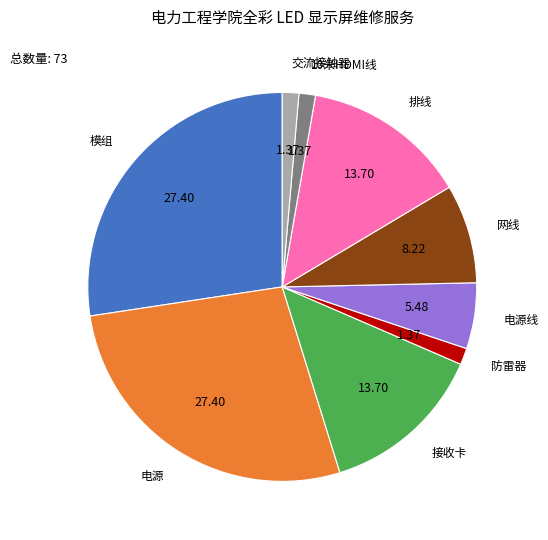

Is there any slice that represents more than half of the pie?

No